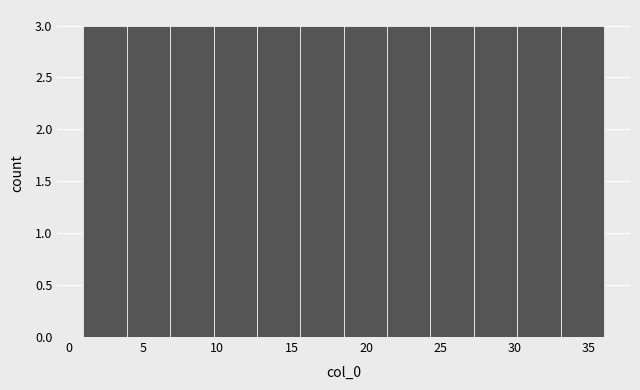

How tall is the bar that spans 27.5 to 30.0 on the x-axis? Neither the bar edges nor the heights are printed on the chart, so give them approximately, as read against the axes.

3